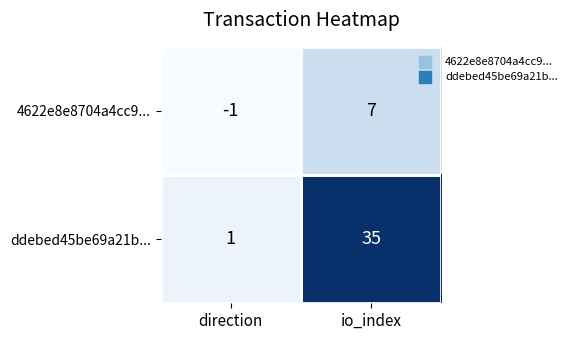

What is the approximate value of 4622e8e8704a4cc9... at io_index?

7